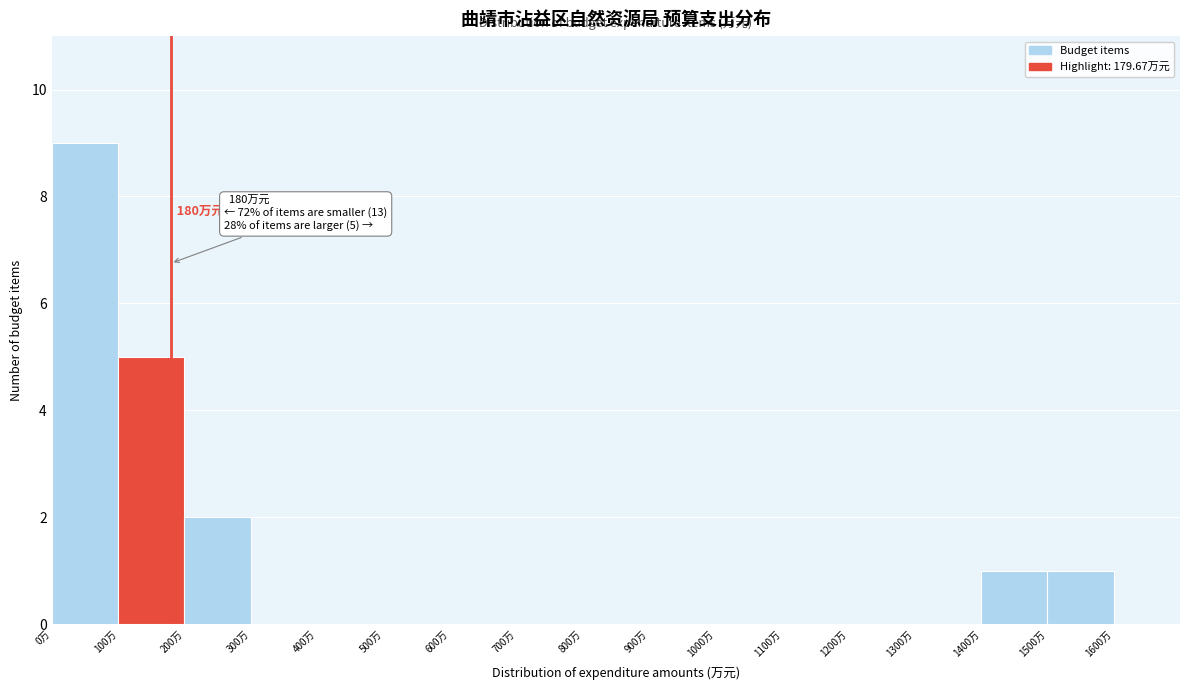

Over which range of the x-axis is the bar tallest?

0 to 100